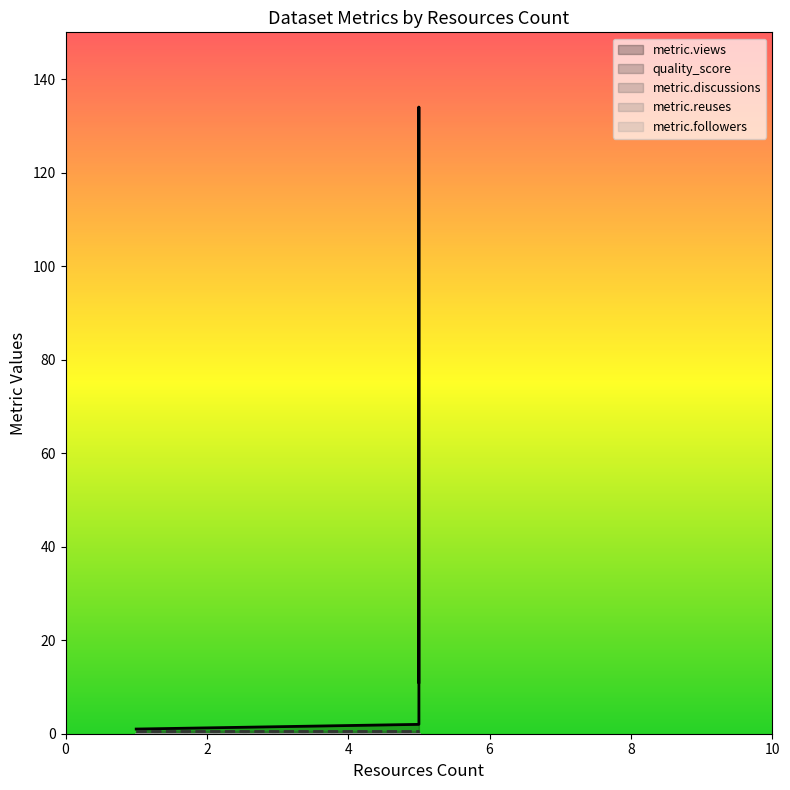

Where is metric.followers nearest to the value 0?

1